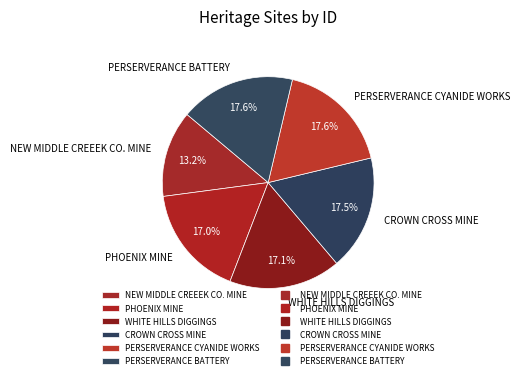

Which category has the smallest portion of the pie?

NEW MIDDLE CREEEK CO. MINE